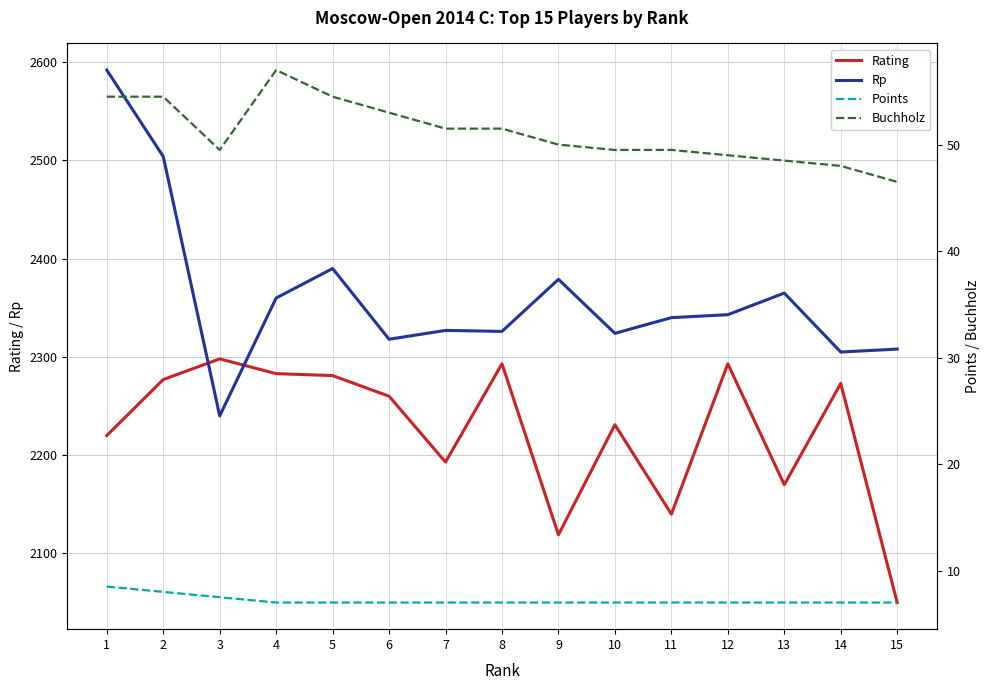

The value of Buchholz at 10 is 73.7. True or false?

False